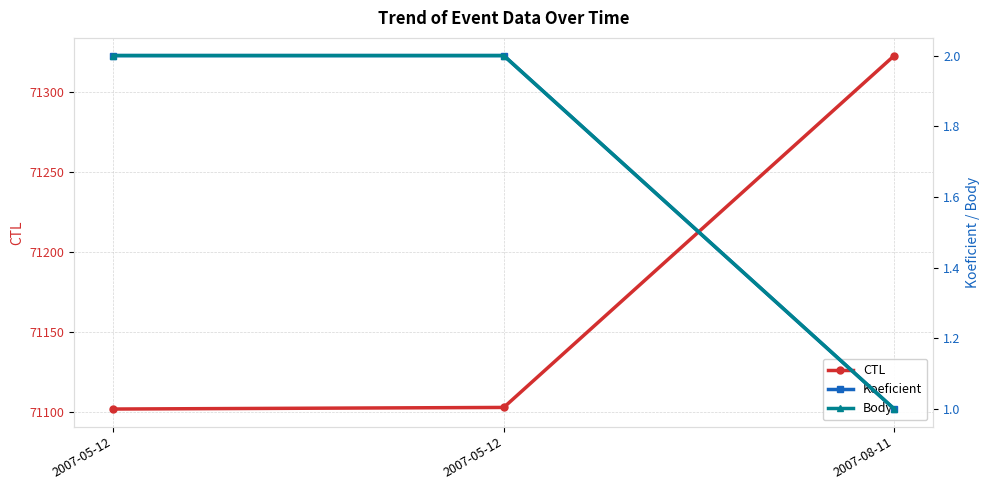

Reading right to left, extract all data points from this chart.

CTL: 2007-08-11=71323	2007-05-12=71103	2007-05-12=71102
Koeficient: 2007-08-11=1	2007-05-12=2	2007-05-12=2
Body: 2007-08-11=1	2007-05-12=2	2007-05-12=2